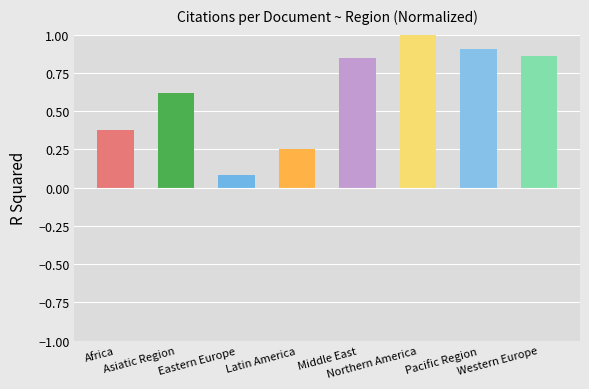

The value at Eastern Europe is 0.0. True or false?

False